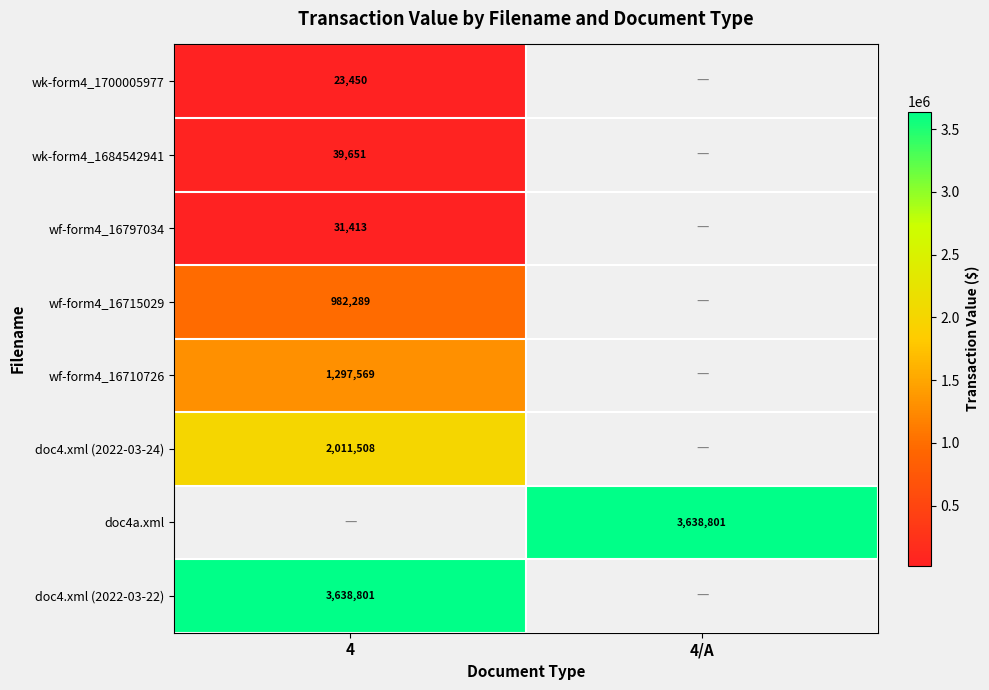

Is it true that wf-form4_16715029 equals 982289 at 4?

True